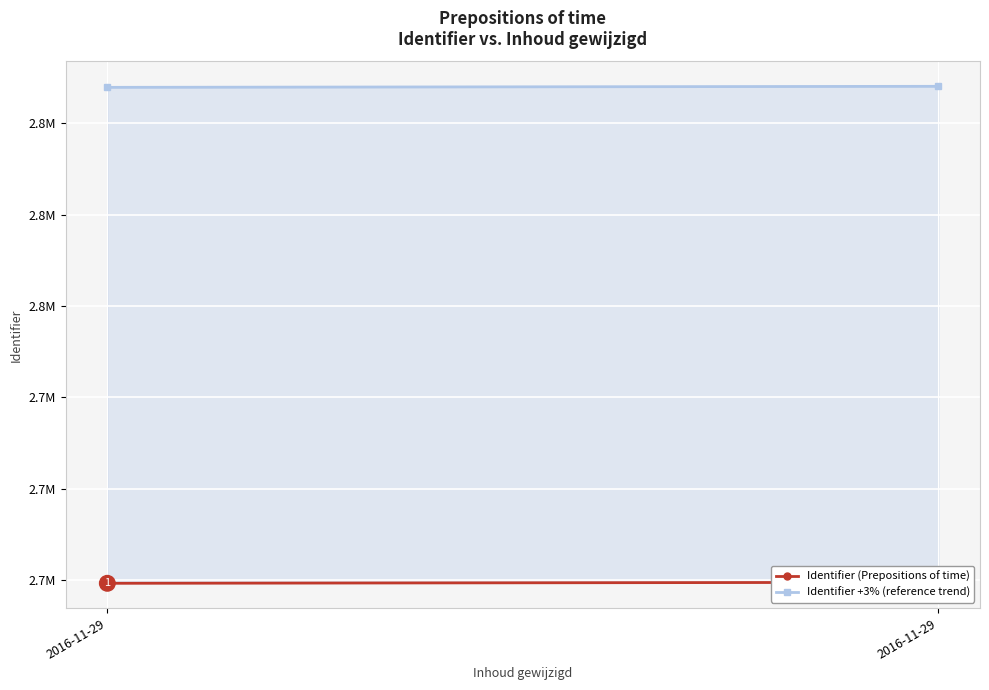

What is the smallest value displayed?

2714486.0